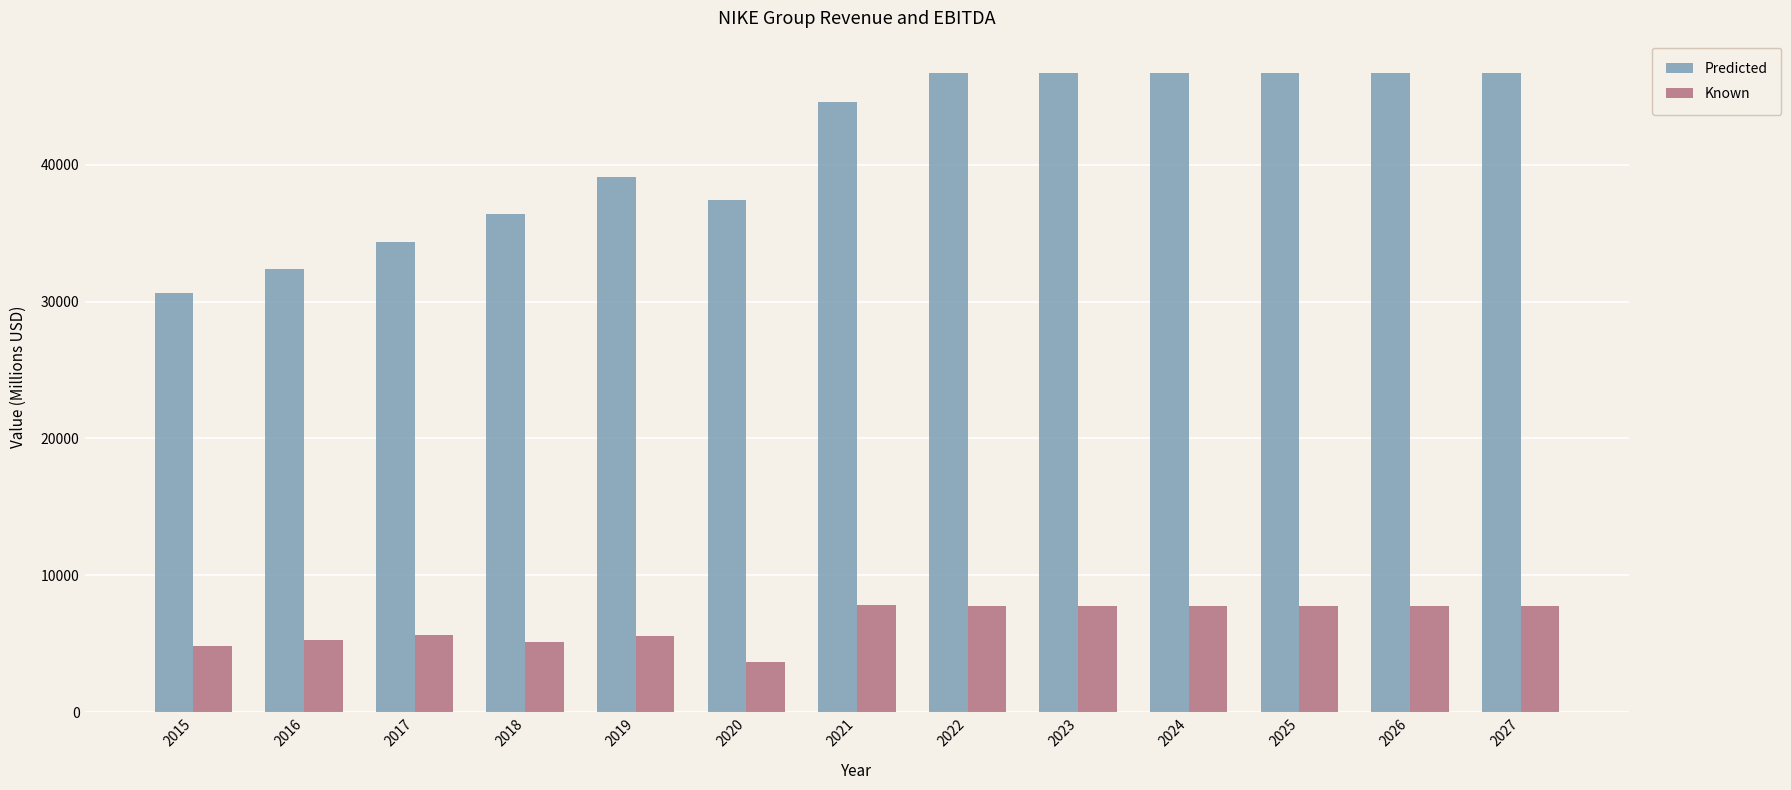

At 2015, list the series in order from largest to smallest.

Predicted, Known